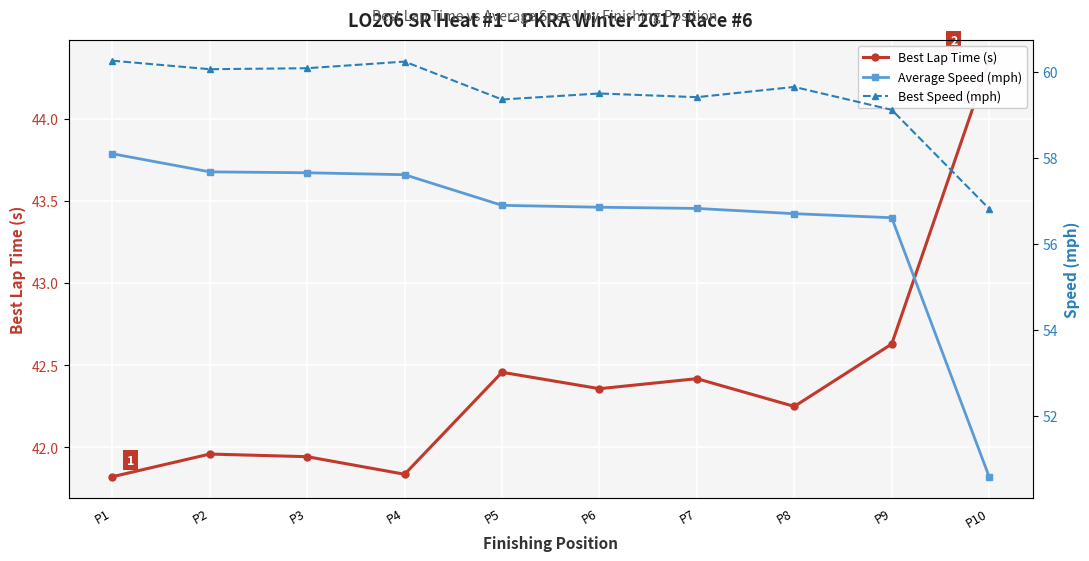

Does the chart display data point markers on the line(s)?

Yes